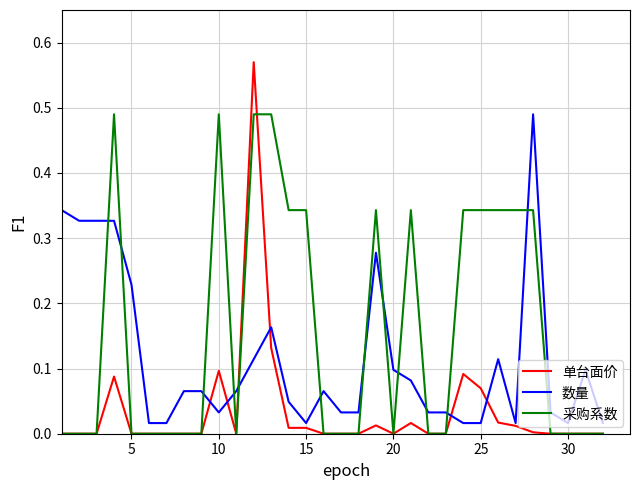

True or false: 数量 and 采购系数 intersect in this chart.

True